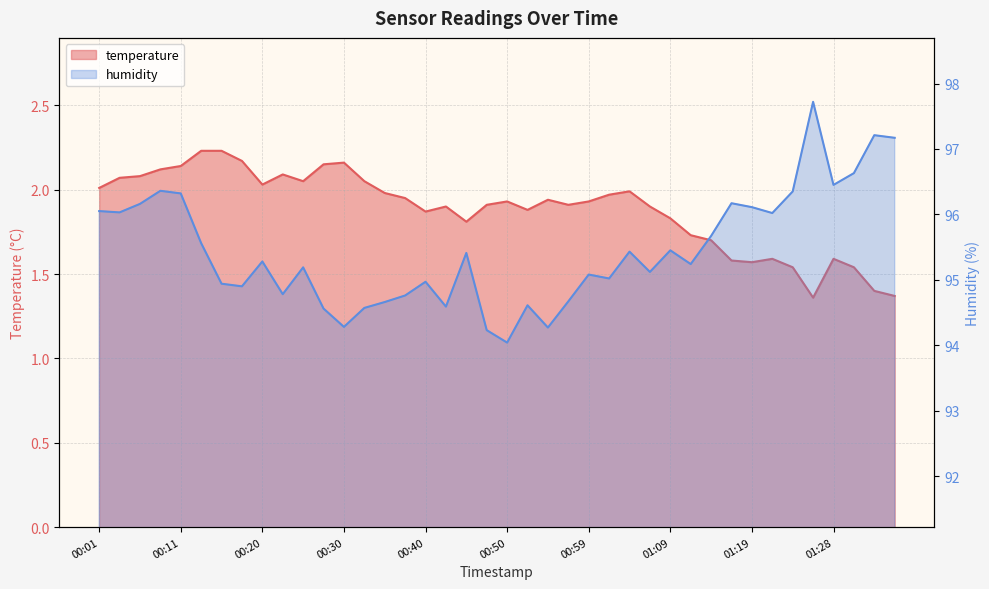

True or false: temperature and humidity cross at least once.

False